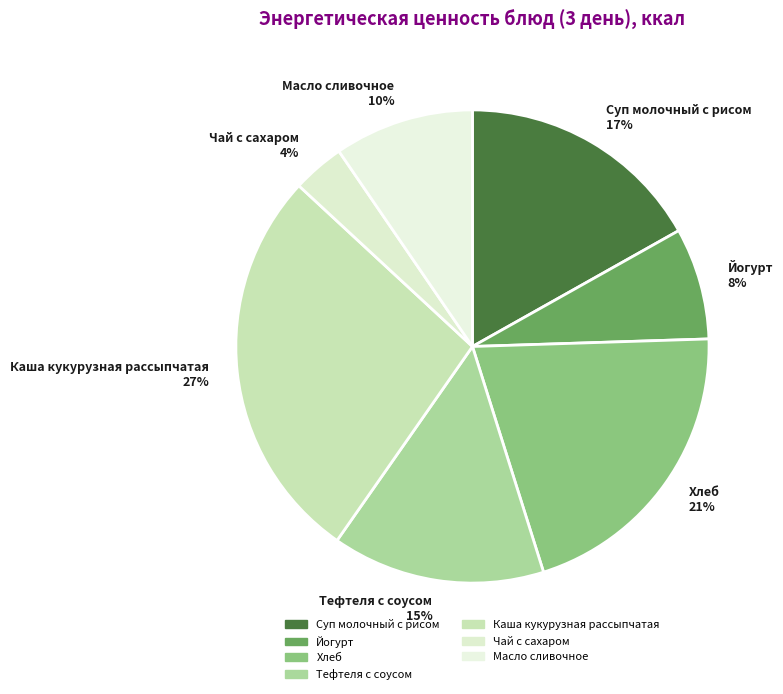

What percentage is the Чай с сахаром slice, to the nearest percent?

4%